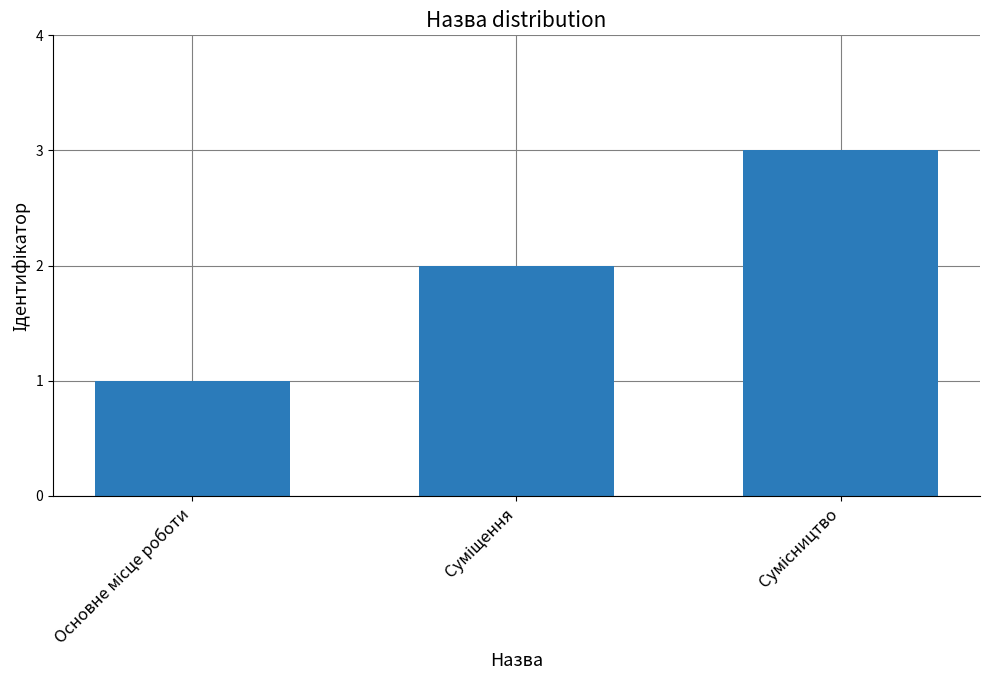

What is the sum of all values?

6